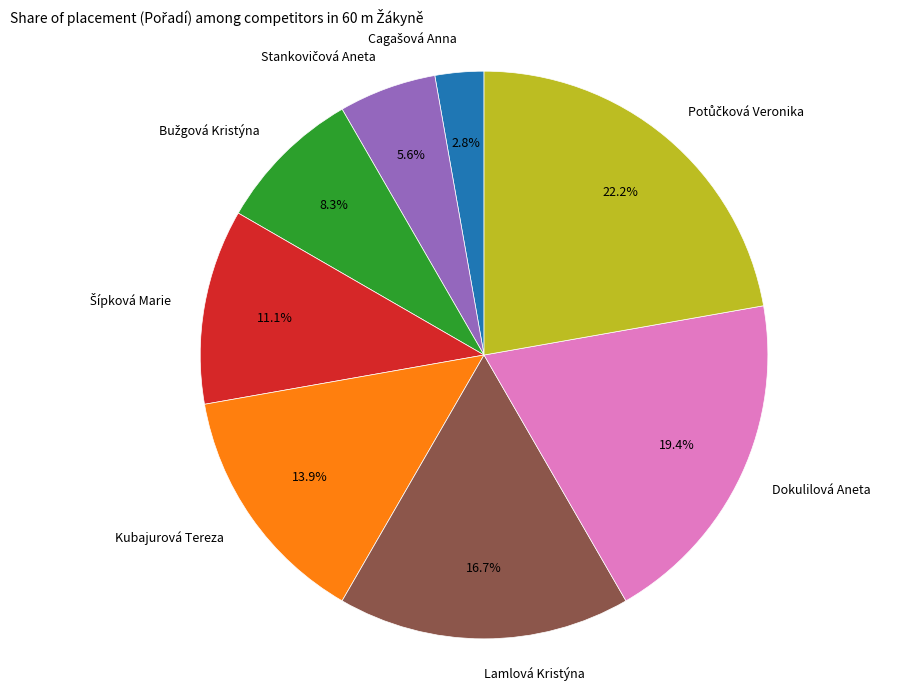

Is there a majority slice in this chart?

No